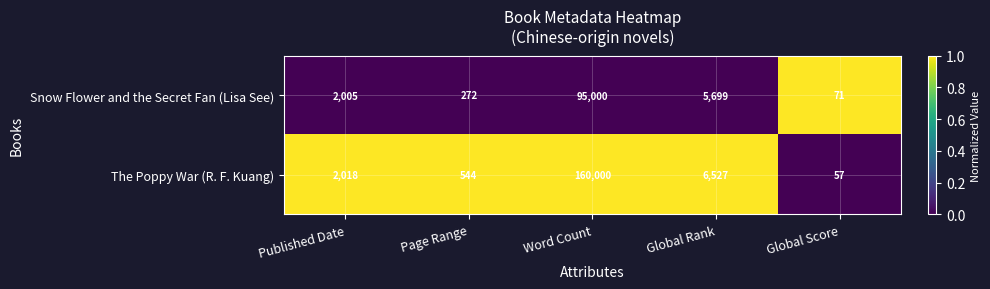

What is the average value of the The Poppy War (R. F. Kuang) series?

33829